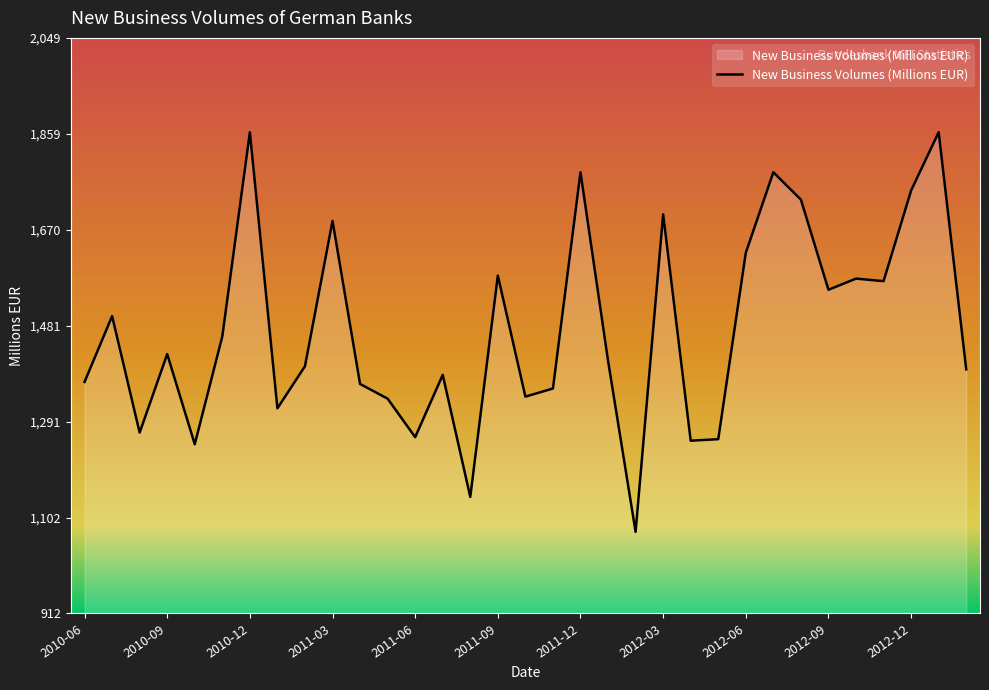

What is the difference between the maximum and minimum values?

789